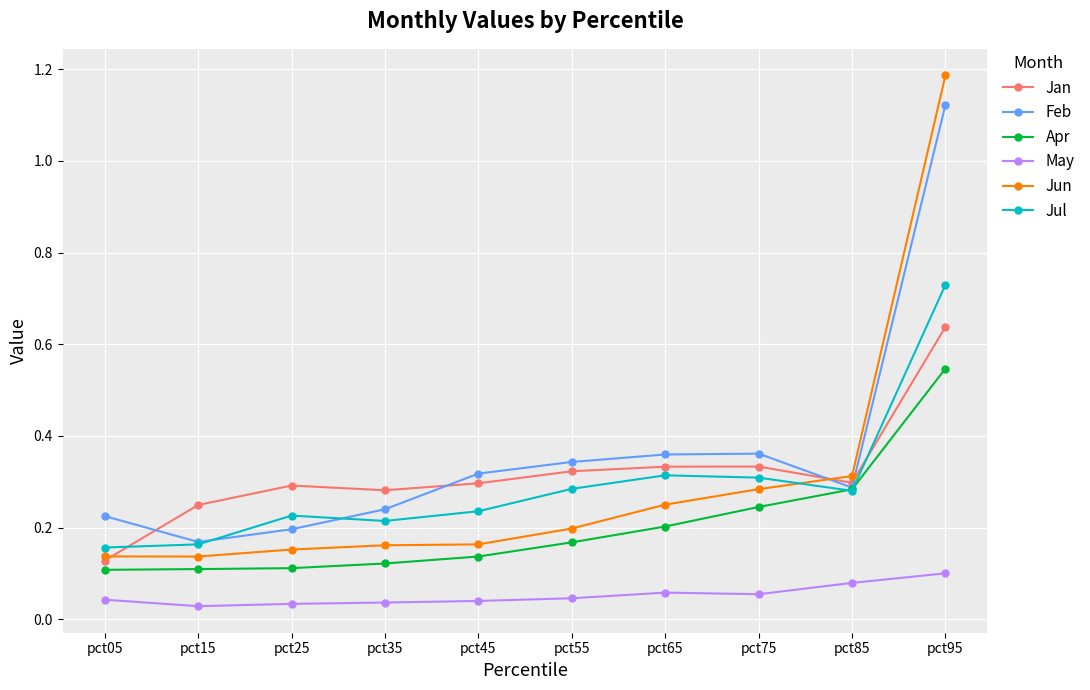

Rank the series by their maximum value, from highest to lowest.

Jun, Feb, Jul, Jan, Apr, May